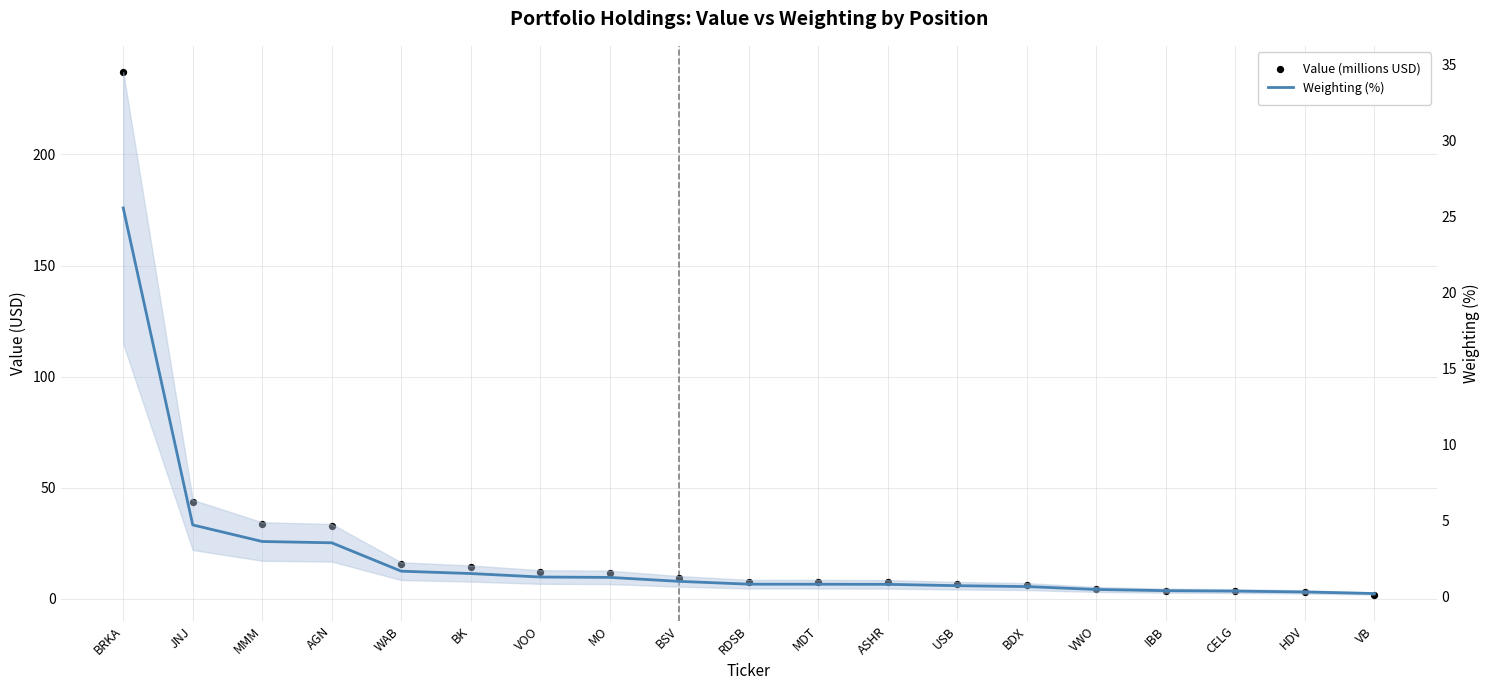

At how many categories does at least one series exceed 34?

2